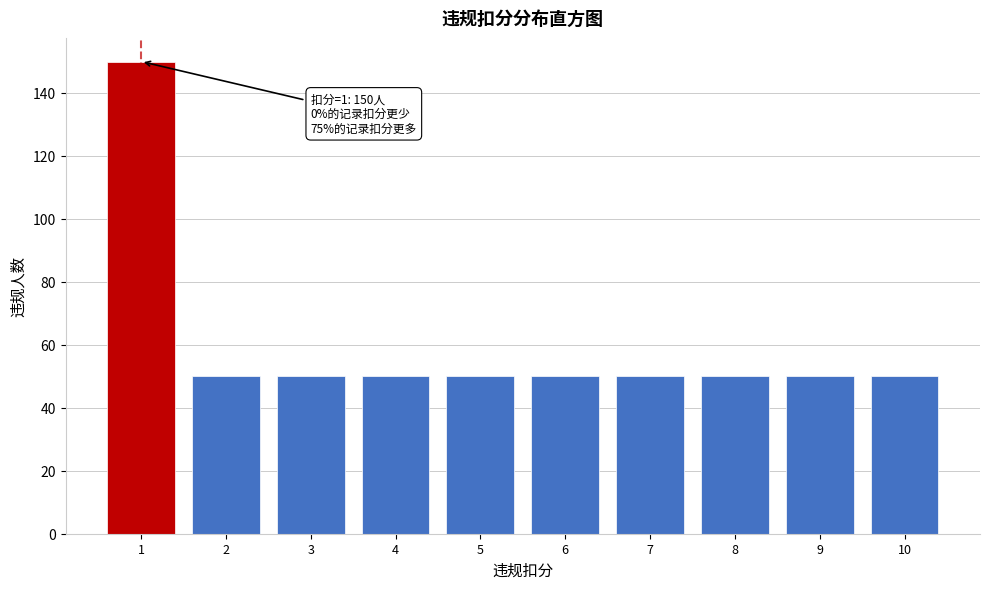

Reading left to right, what are all the values shown in this chart?

150	50	50	50	50	50	50	50	50	50